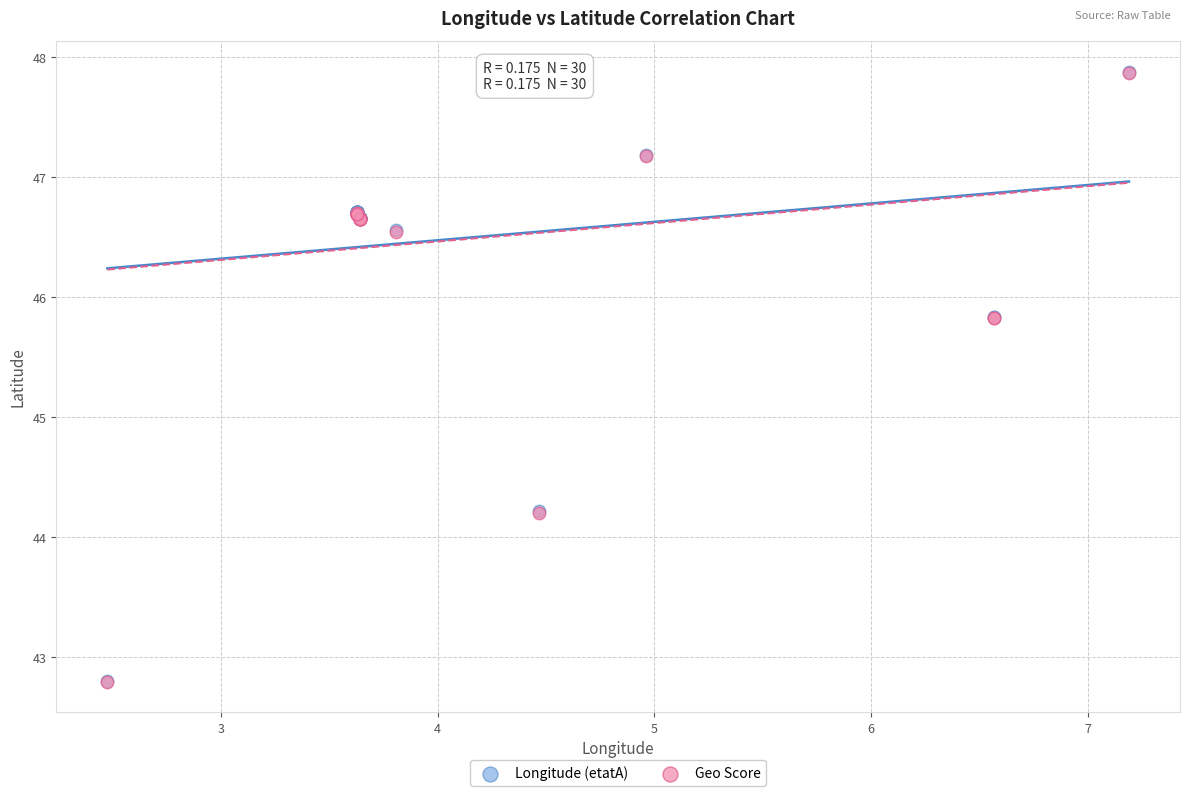

What are all the series names shown in the legend?

Longitude (etatA), Geo Score